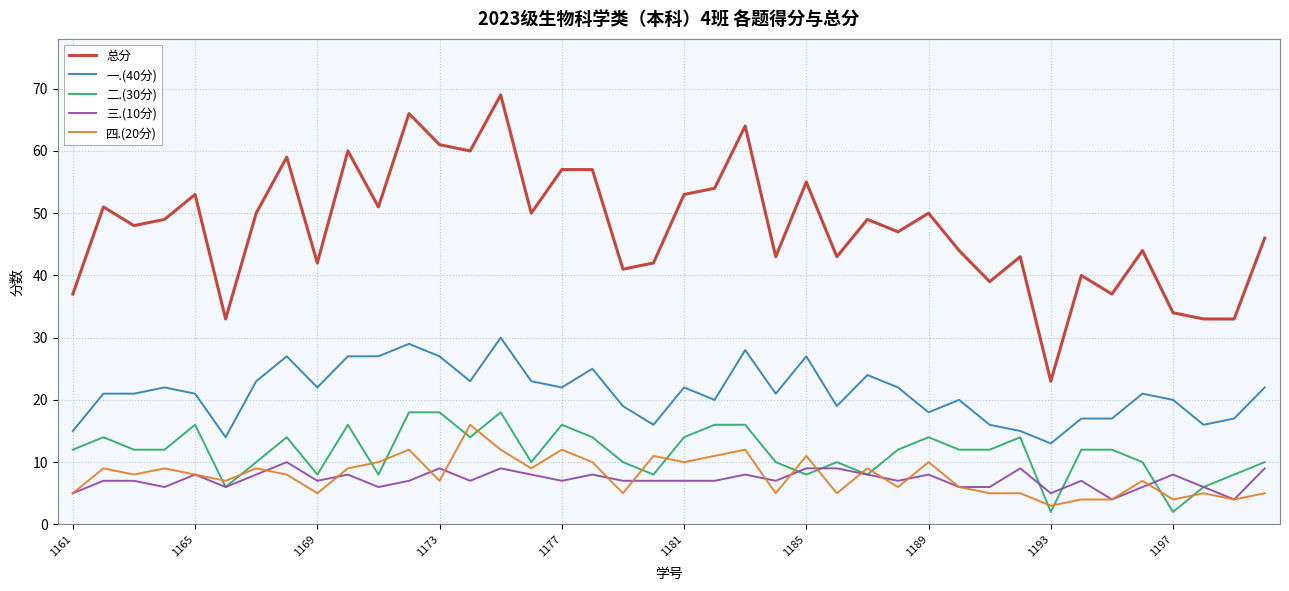

What is the maximum value shown in the chart?

69